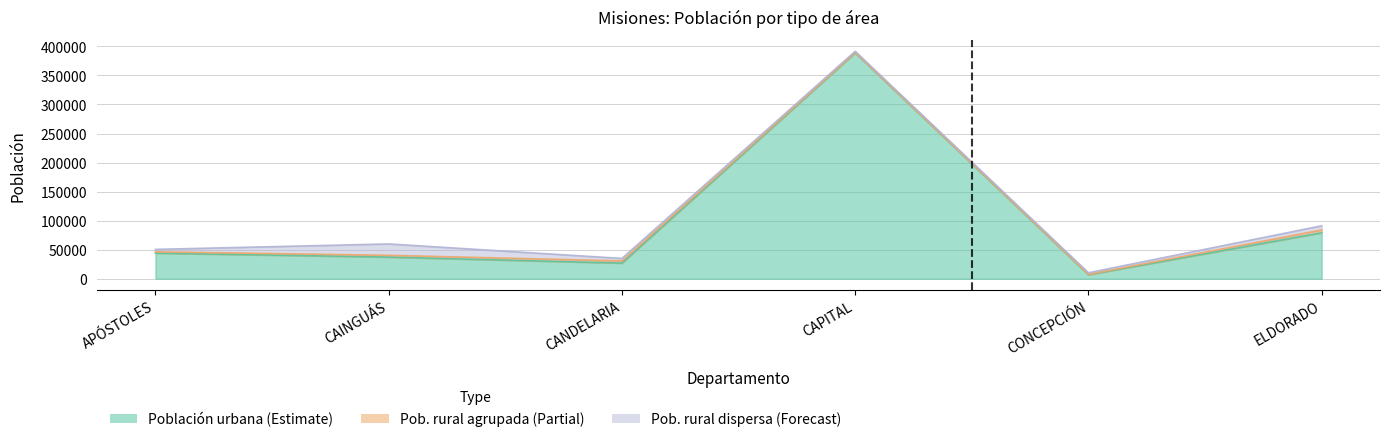

How many data points in Pob. rural agrupada (Partial) are above 3002?

2